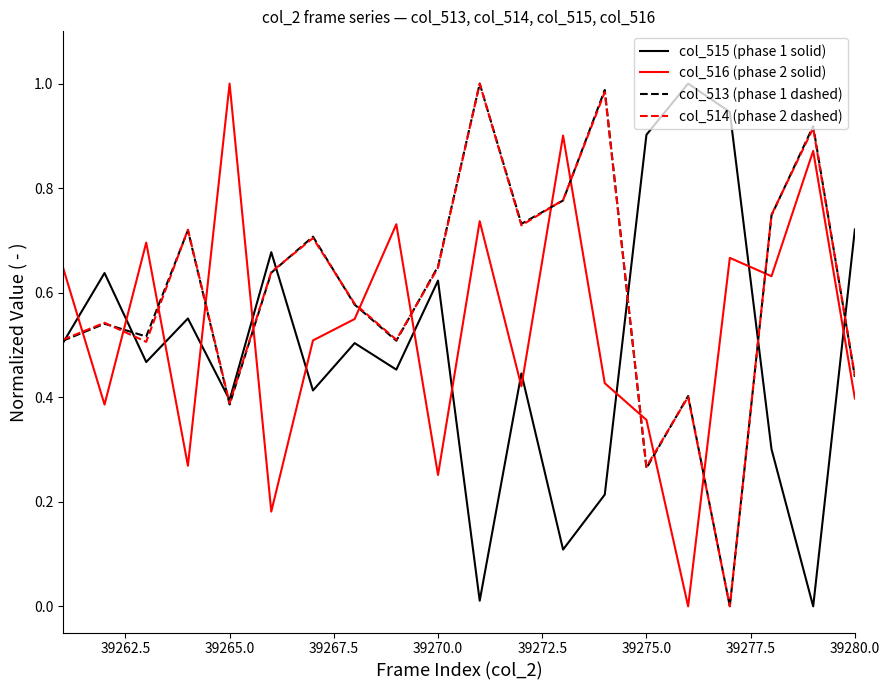

After their last crossing, which series has the higher values: col_516 (phase 2 solid) or col_515 (phase 1 solid)?

col_515 (phase 1 solid)